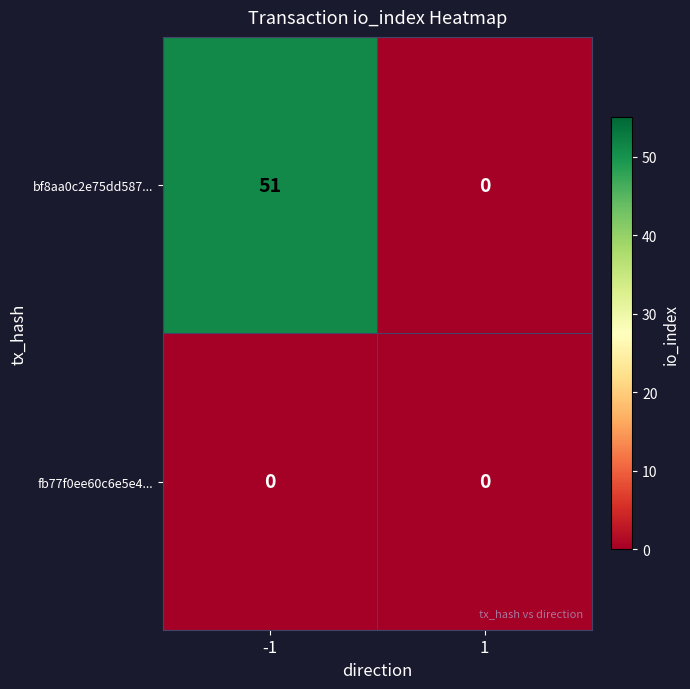

Reading left to right, extract all data points from this chart.

bf8aa0c2e75dd587...: -1=51	1=0
fb77f0ee60c6e5e4...: -1=0	1=0